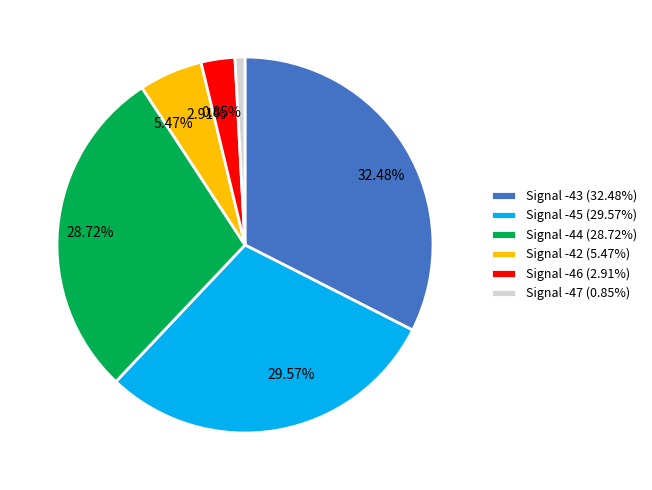

Rank the categories by value from lowest to highest.

Signal -47 (0.85%), Signal -46 (2.91%), Signal -42 (5.47%), Signal -44 (28.72%), Signal -45 (29.57%), Signal -43 (32.48%)